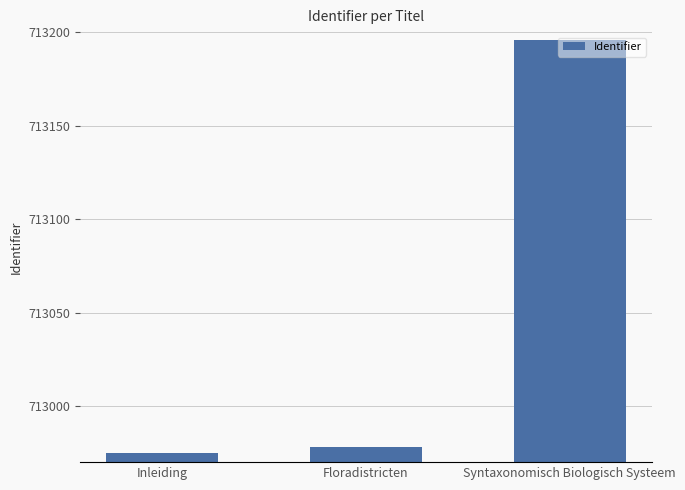

Does the chart contain any negative values?

No